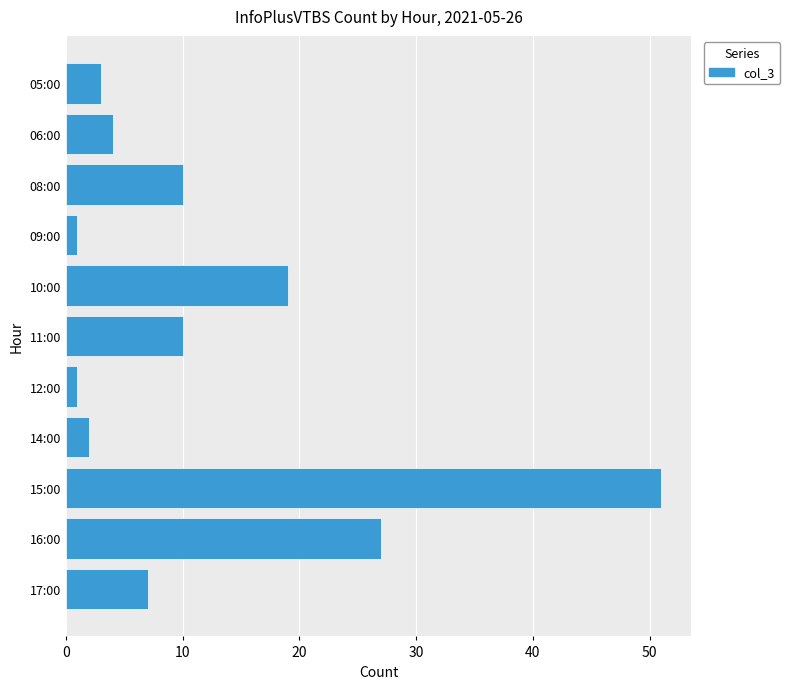

What is the greatest value displayed?

51